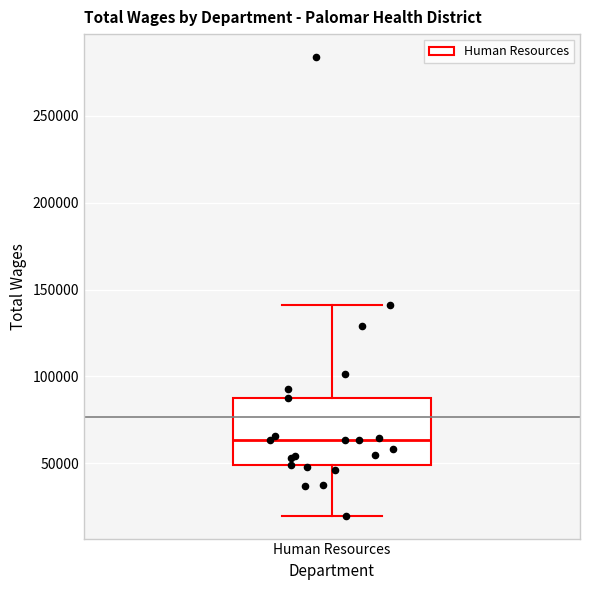

Transcribe this box plot: give where the median line is, the range the box spans, and where the two whiskers end, as read against the y-axis. The values are not printed on the chart, so give them approximately, as read against the axis.

median 65000, box 50000 to 90000, whiskers 20000 to 140000